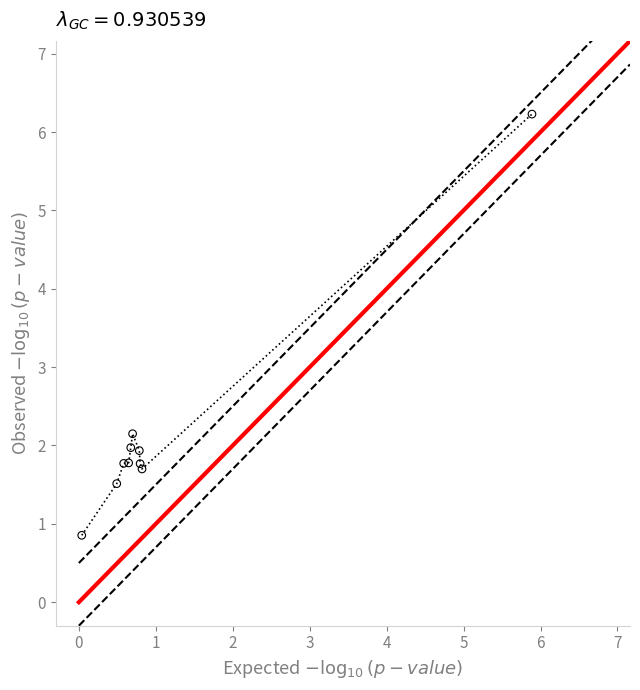

What Y value in the scatter plot is closest to 3?

2.1